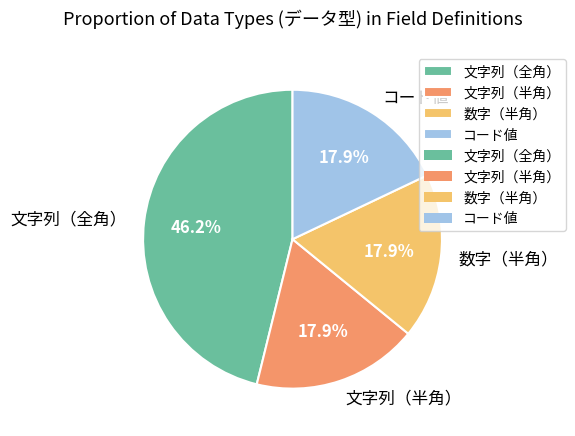

Does 数字（半角） account for over 50% of the chart?

No